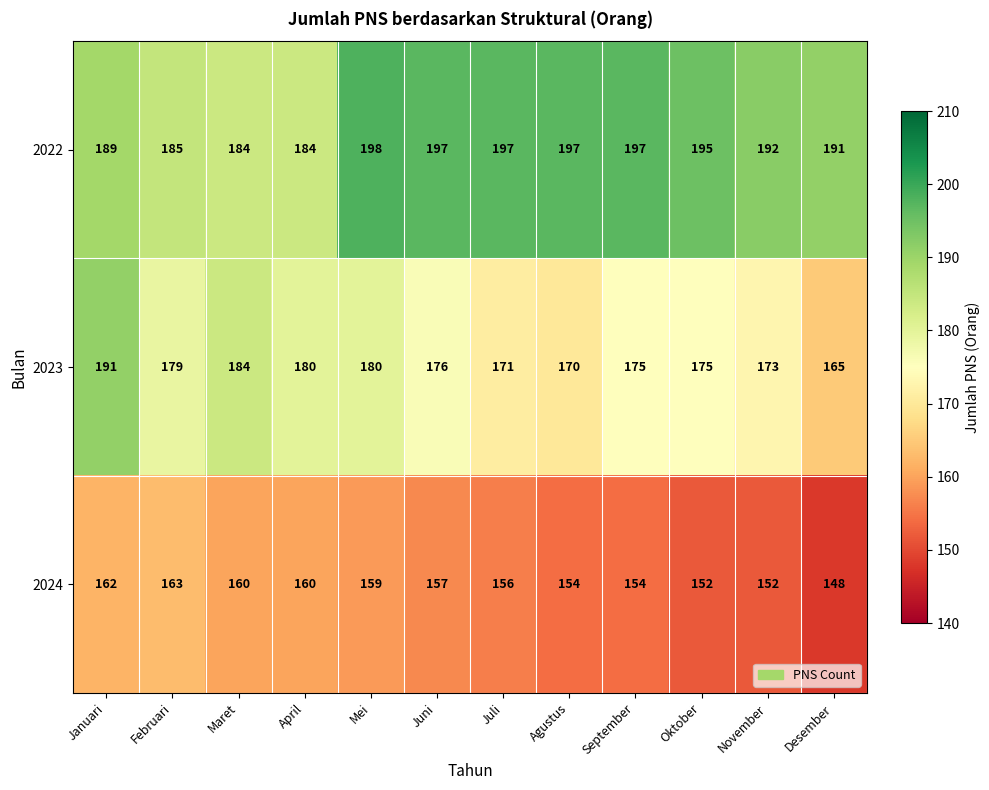

Which label corresponds to the smallest value in the chart?

Desember